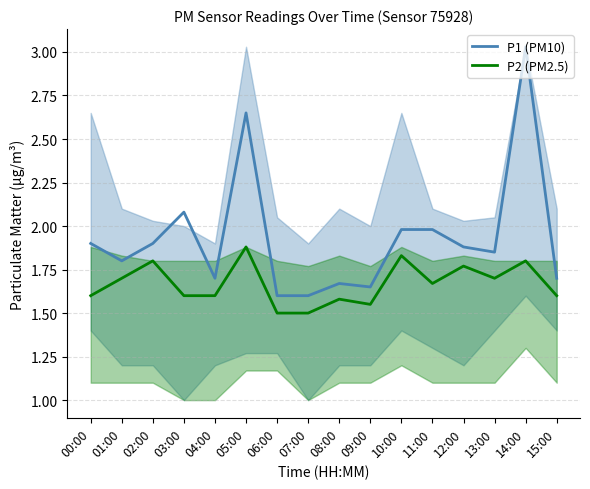

How many lines are shown in the chart?

2